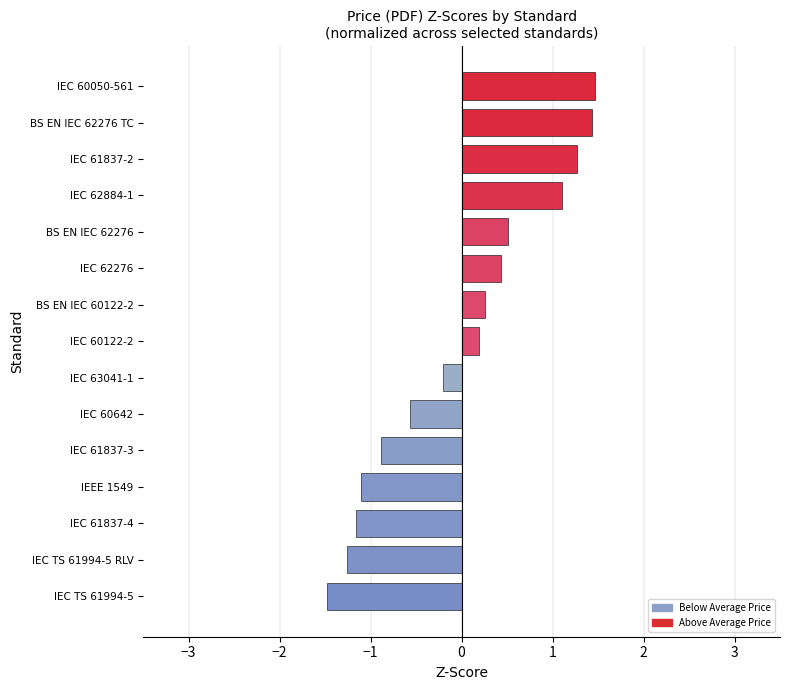

Does the chart contain stacked bars?

No